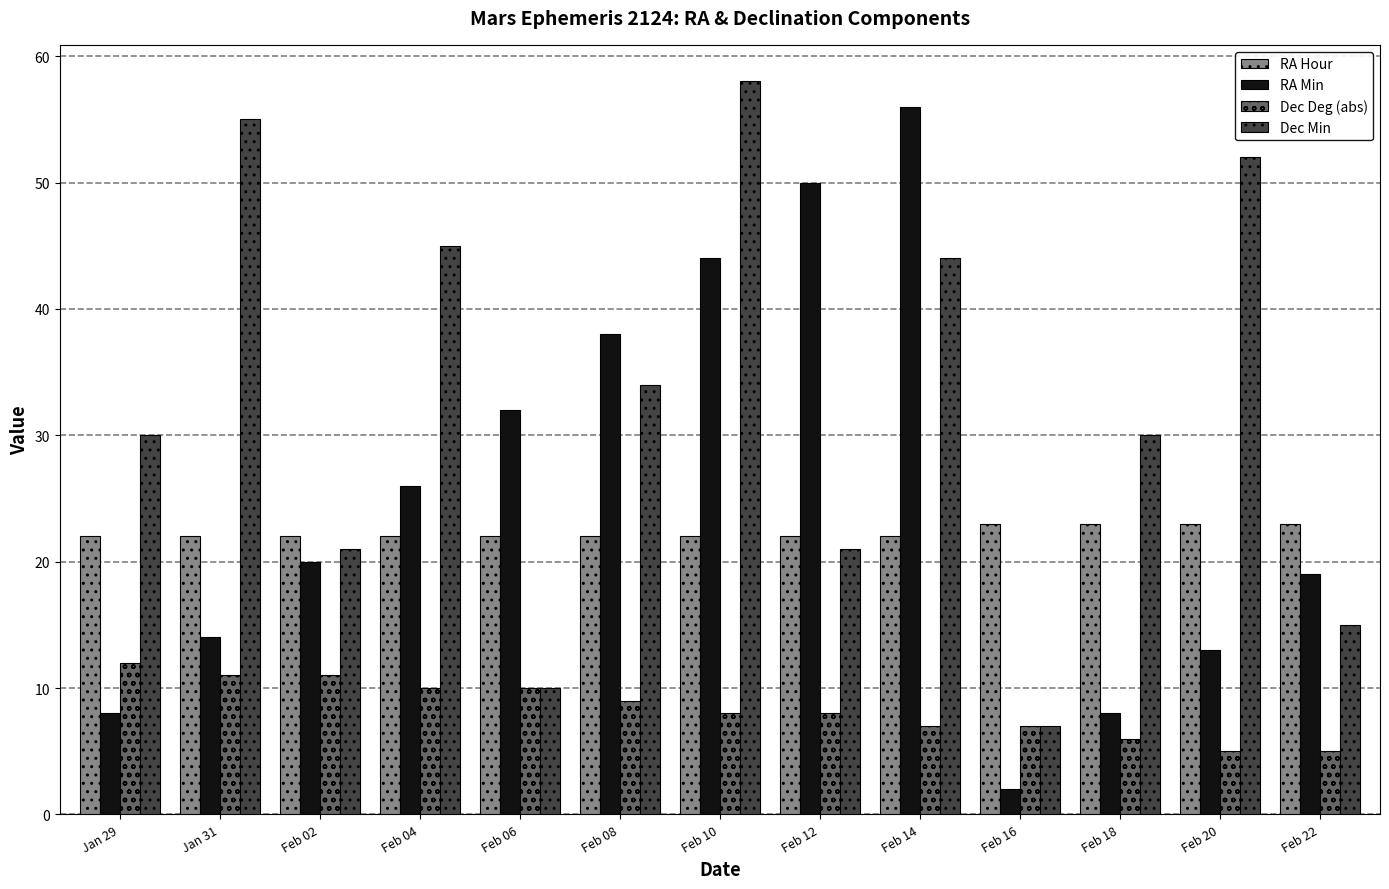

What is the sum of the RA Min values at Jan 31 and Feb 20?

27